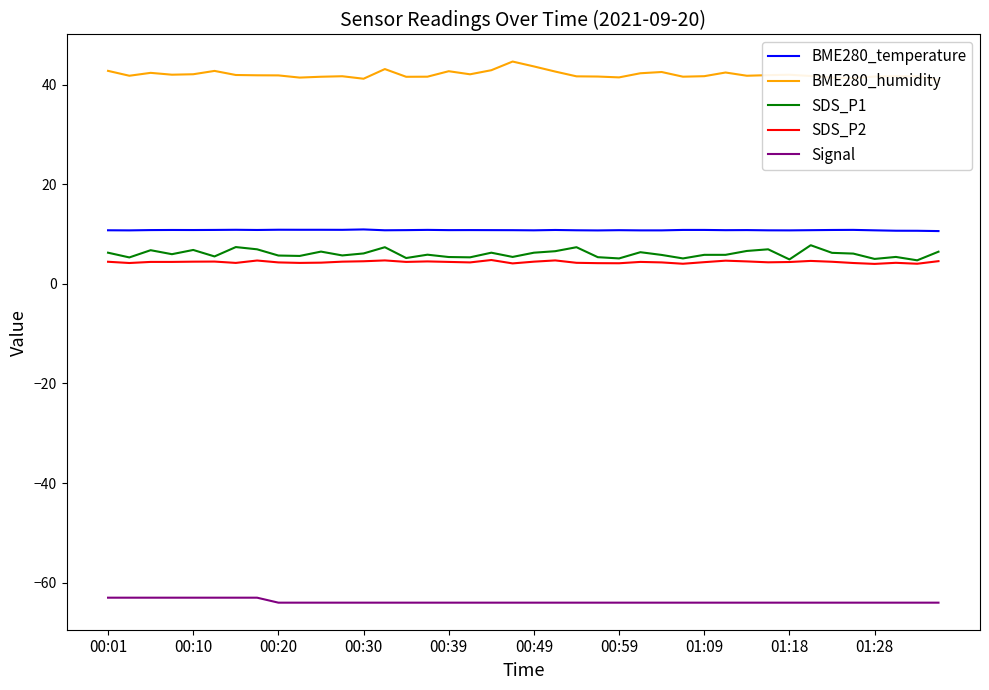

How many interior local valleys does the BME280_temperature series have?

10